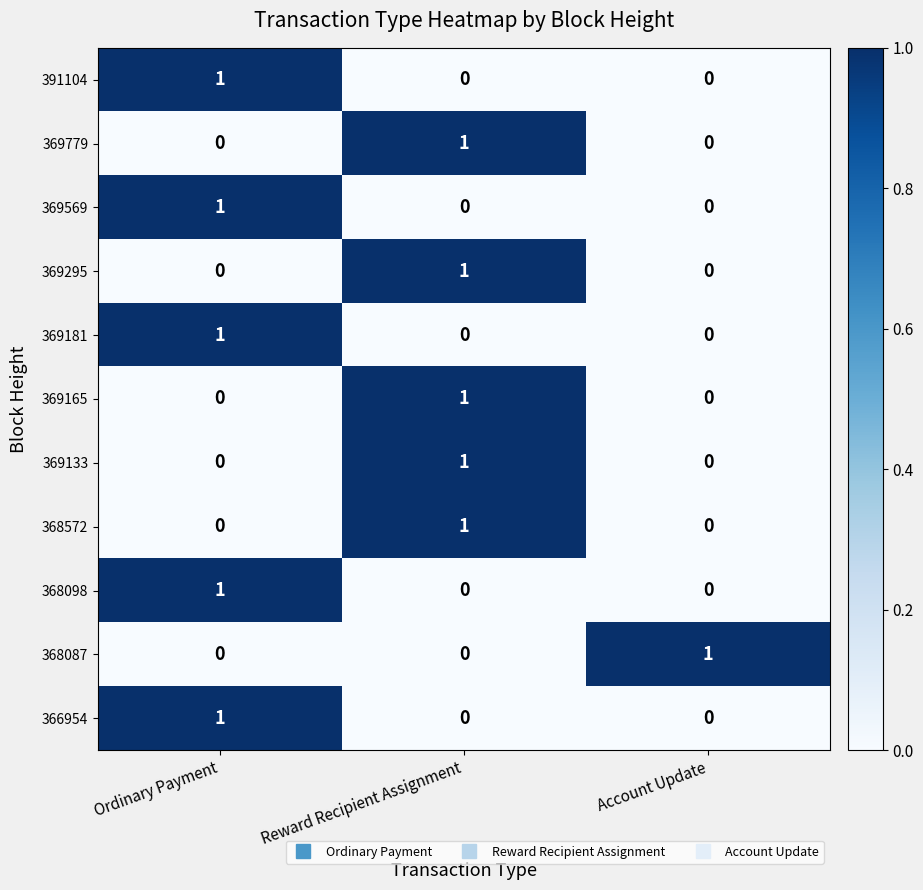

Is it true that 369181 equals 1 at Ordinary Payment?

True